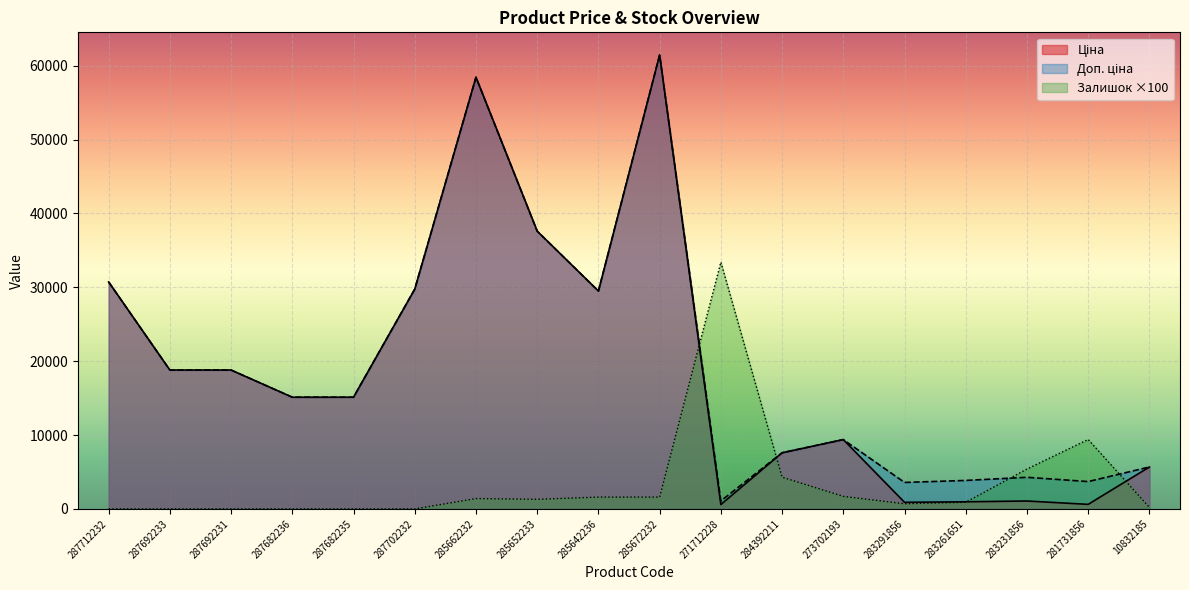

How many distinct data groups are displayed?

3